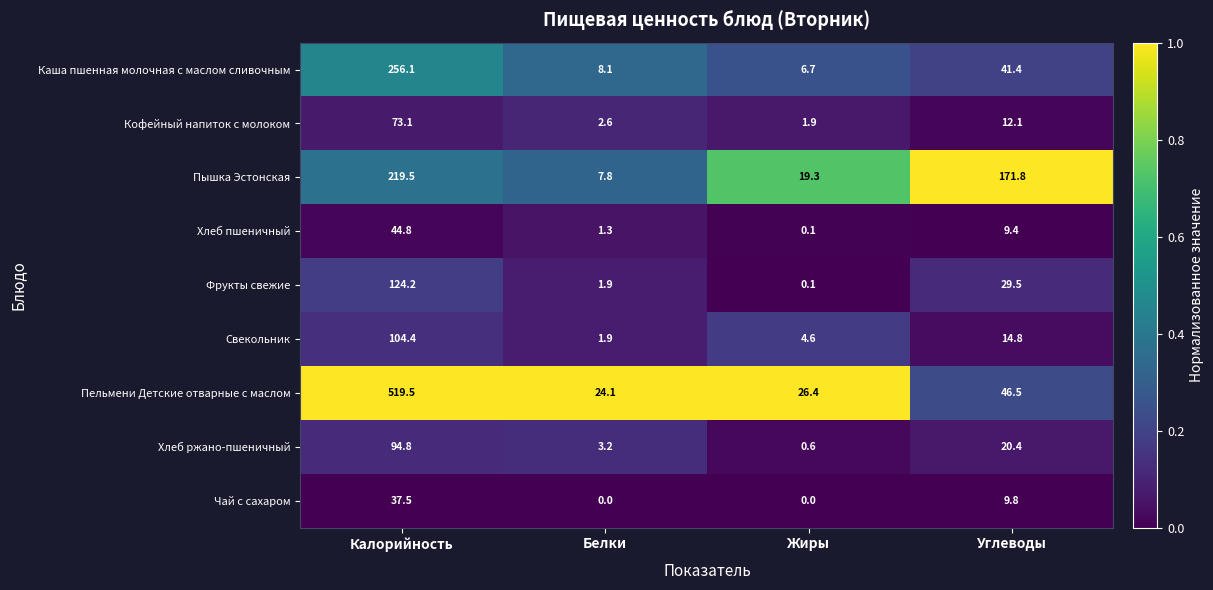

At which category is the sum across all series the highest?

Калорийность